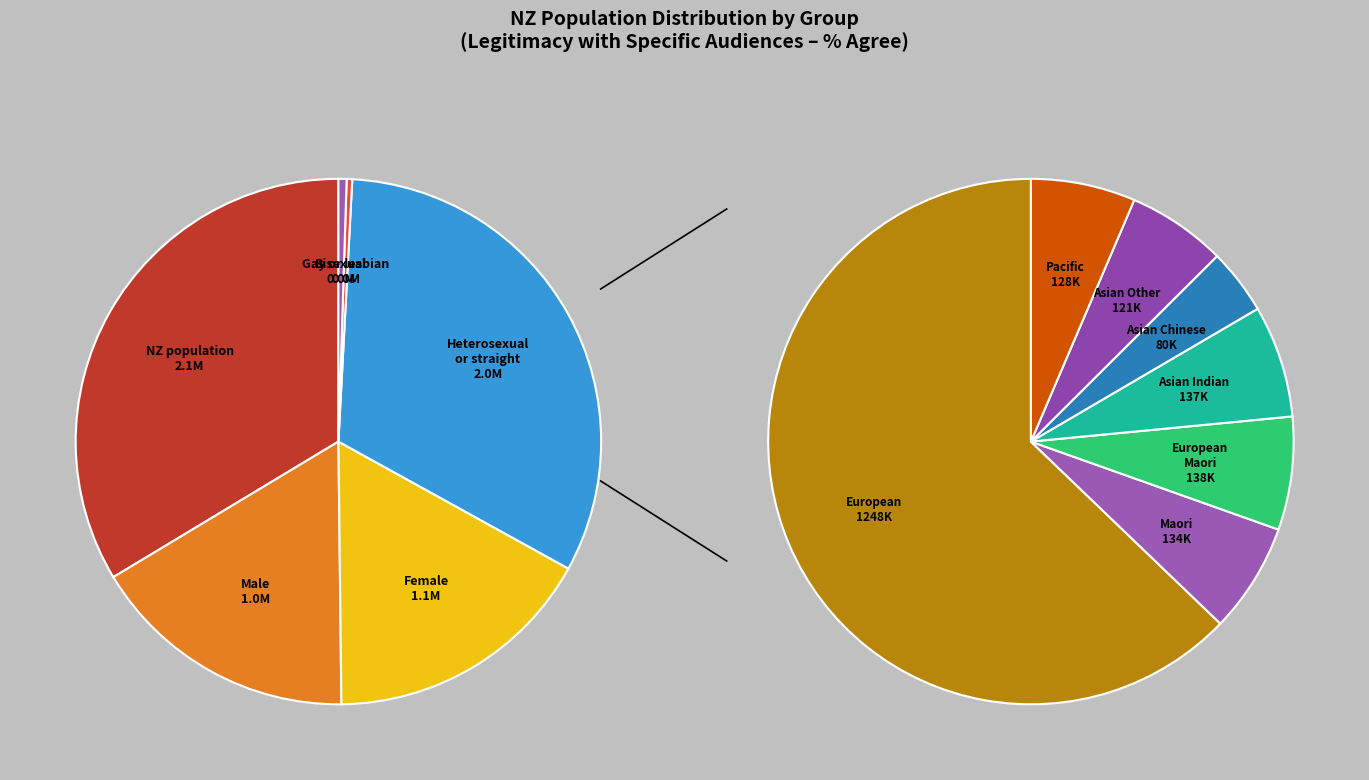

What is the ratio of the value at NZ population to the value at Bisexual?

67.2